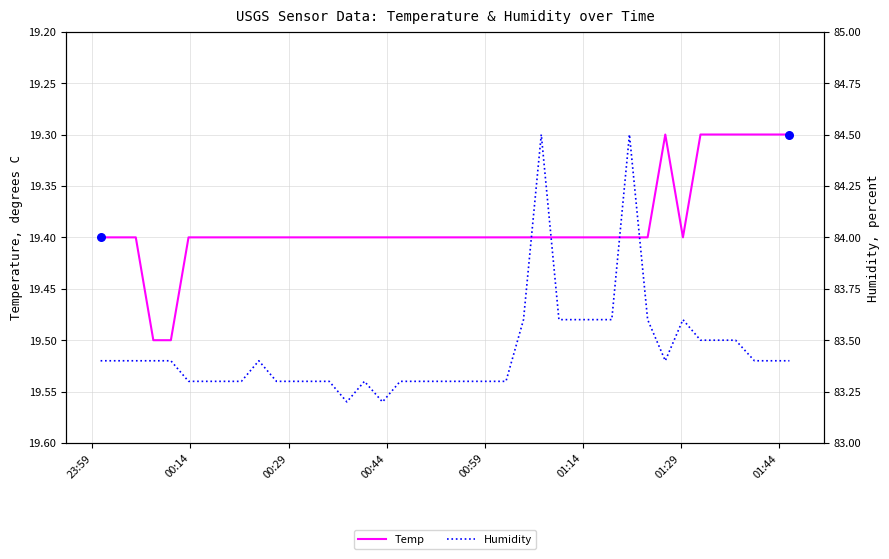

Which series reaches the minimum Y coordinate?

Temp